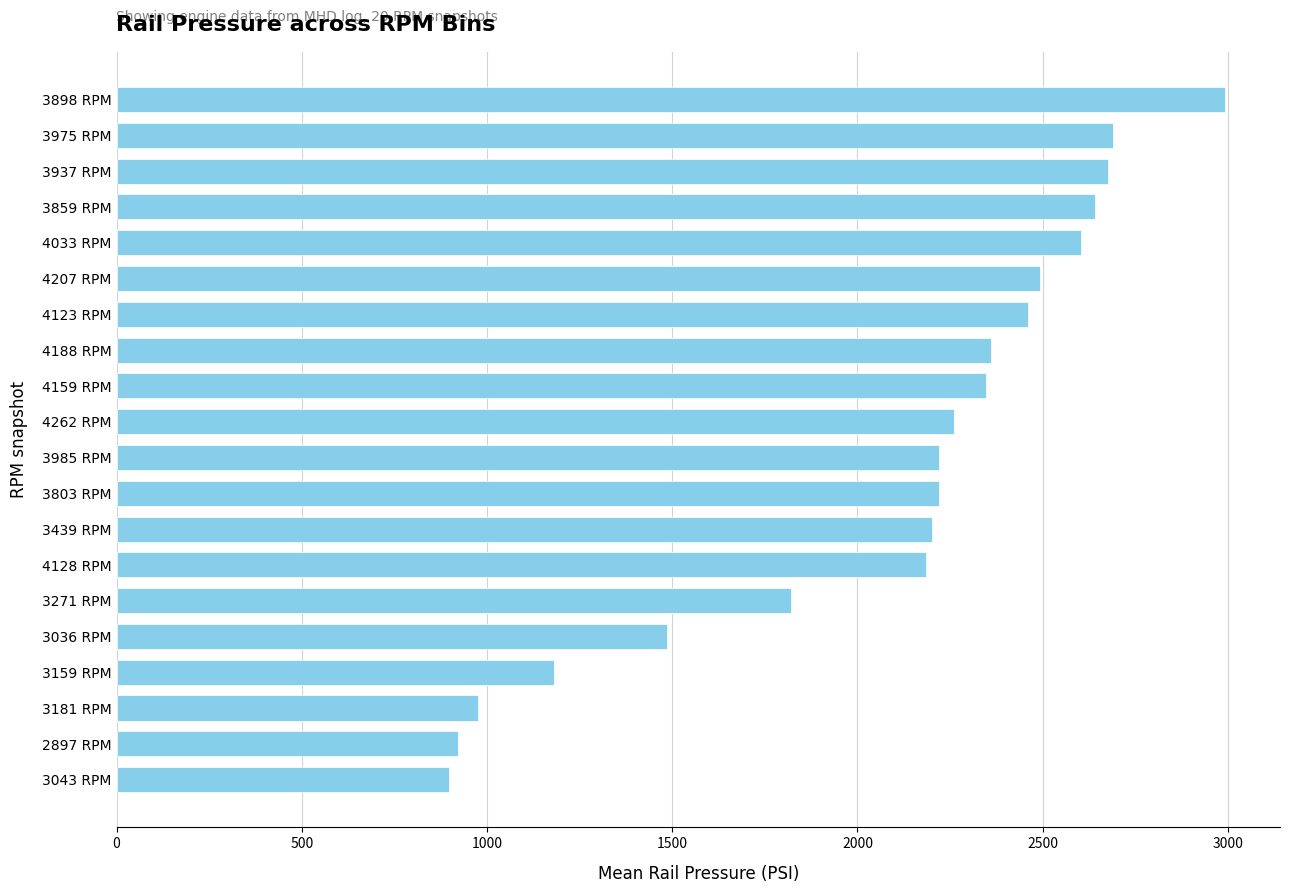

Is it true that the value at 3975 RPM is 562.4?

False